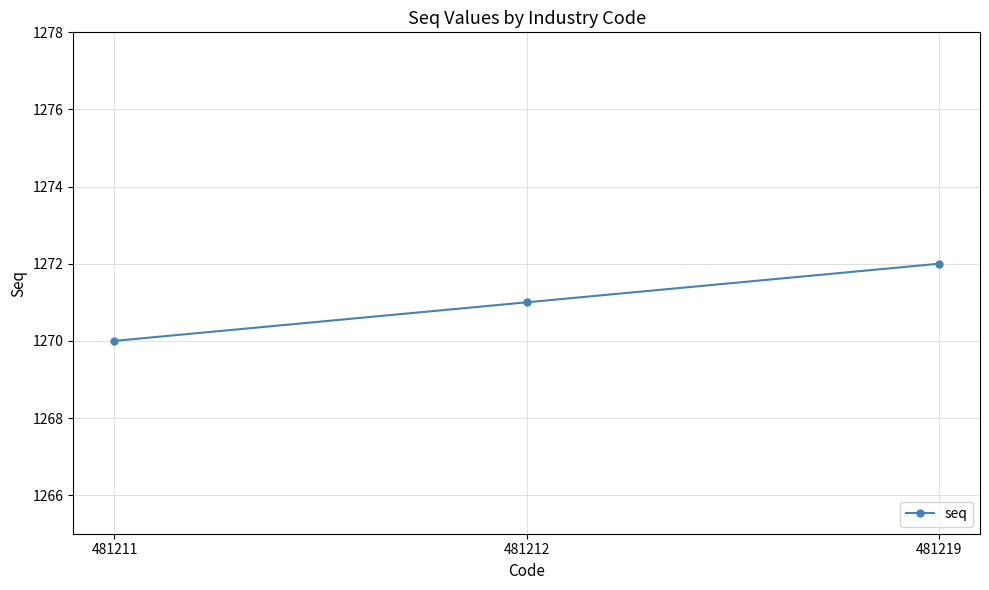

Rank the categories by value from highest to lowest.

481219, 481212, 481211